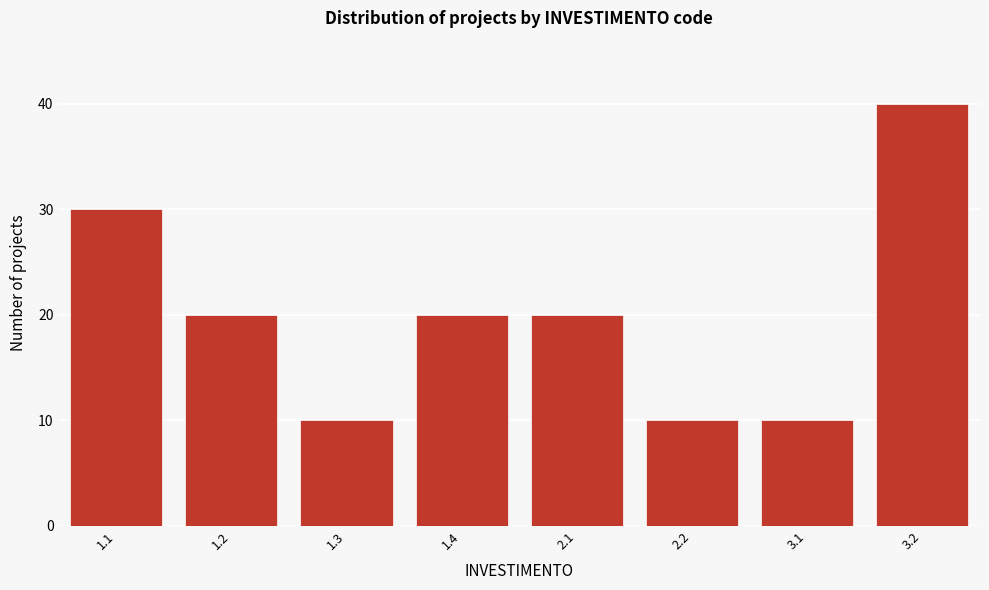

Reading right to left, transcribe all the data shown in this chart.

40	10	10	20	20	10	20	30